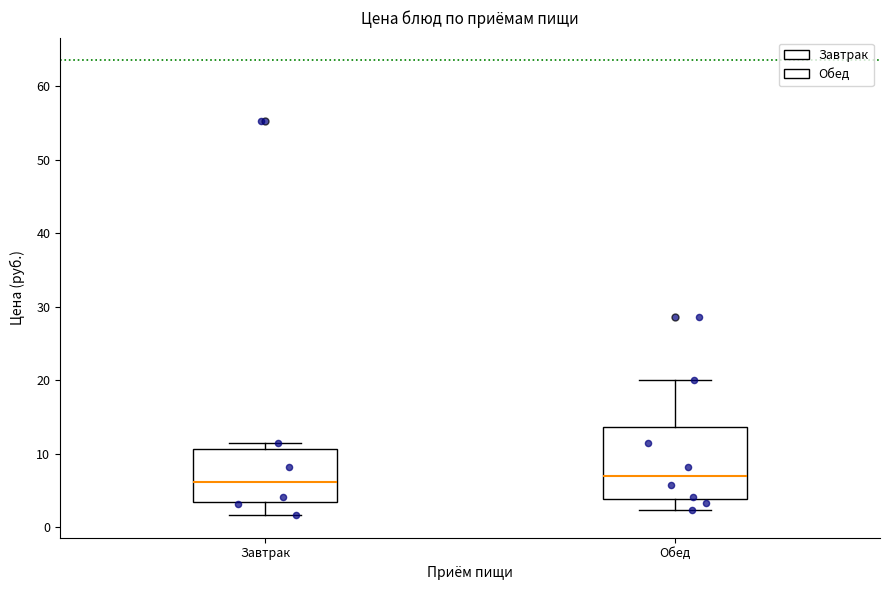

Comparing the boxes themselves (not the whiskers), which one is the tallest?

Обед